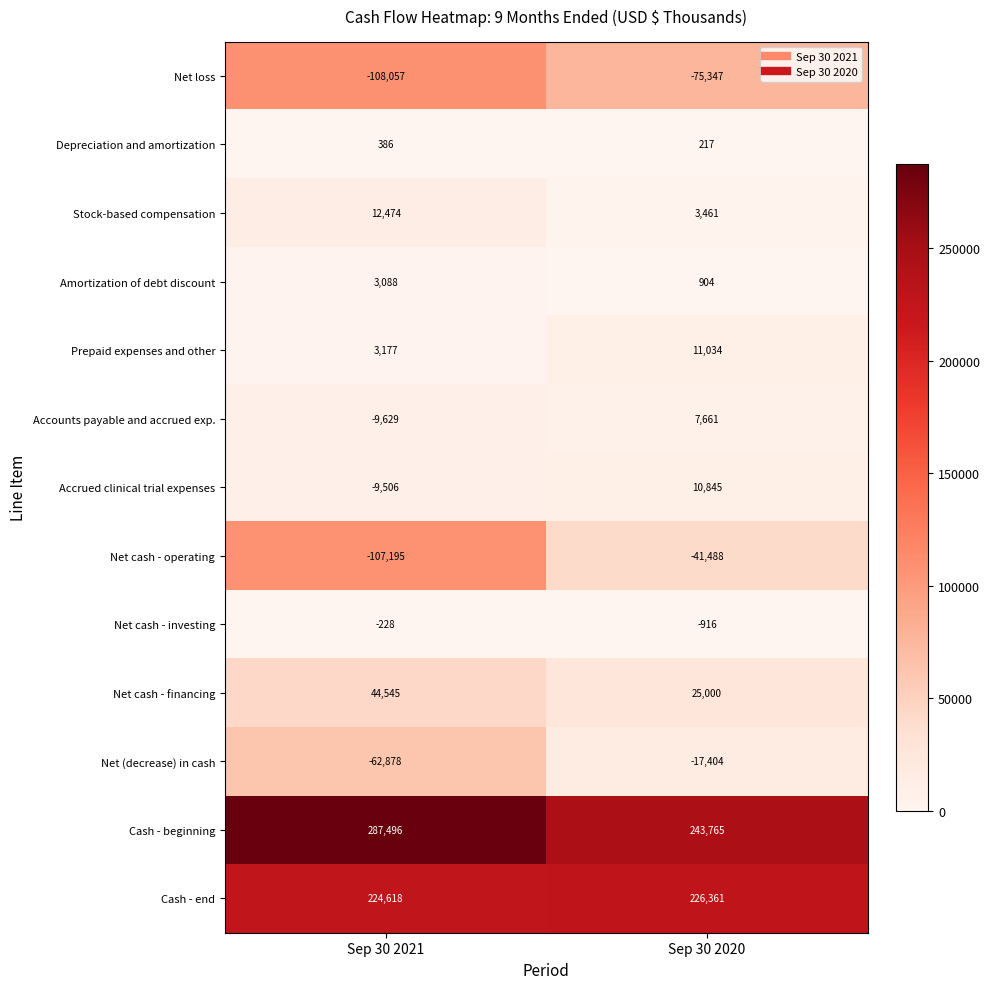

List the series in order of their peak value, lowest first.

Net loss, Net cash - operating, Net (decrease) in cash, Net cash - investing, Depreciation and amortization, Amortization of debt discount, Accounts payable and accrued exp., Accrued clinical trial expenses, Prepaid expenses and other, Stock-based compensation, Net cash - financing, Cash - end, Cash - beginning